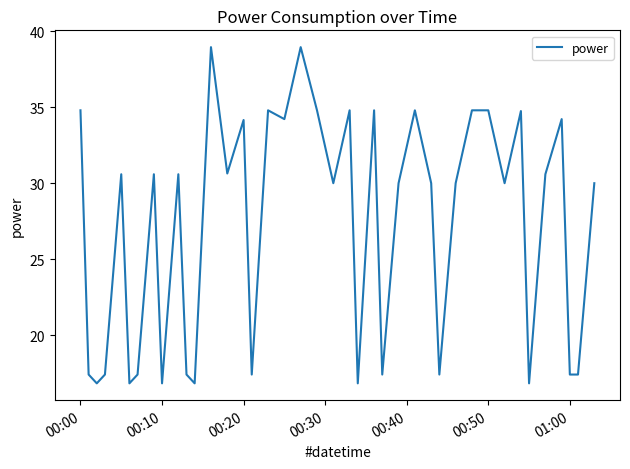

Reading left to right, list all the values displayed in this chart.

34.8	17.4	16.8	17.4	30.6	16.8	17.4	30.6	16.8	30.6	17.4	16.8	39.0	30.6	34.2	17.4	34.8	34.2	39.0	34.8	30.0	34.8	16.8	34.8	17.4	30.0	34.8	30.0	17.4	30.0	34.8	34.8	30.0	34.8	16.8	30.6	34.2	17.4	17.4	30.0